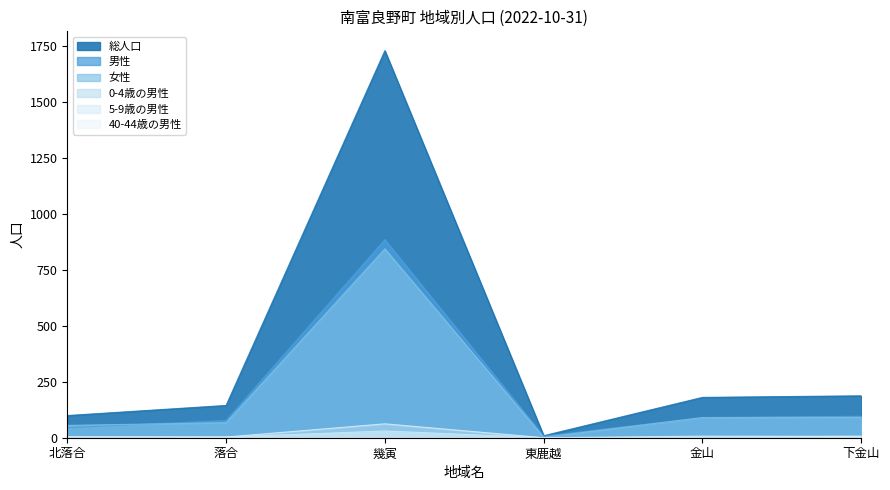

True or false: 女性 and 5-9歳の男性 intersect in this chart.

False